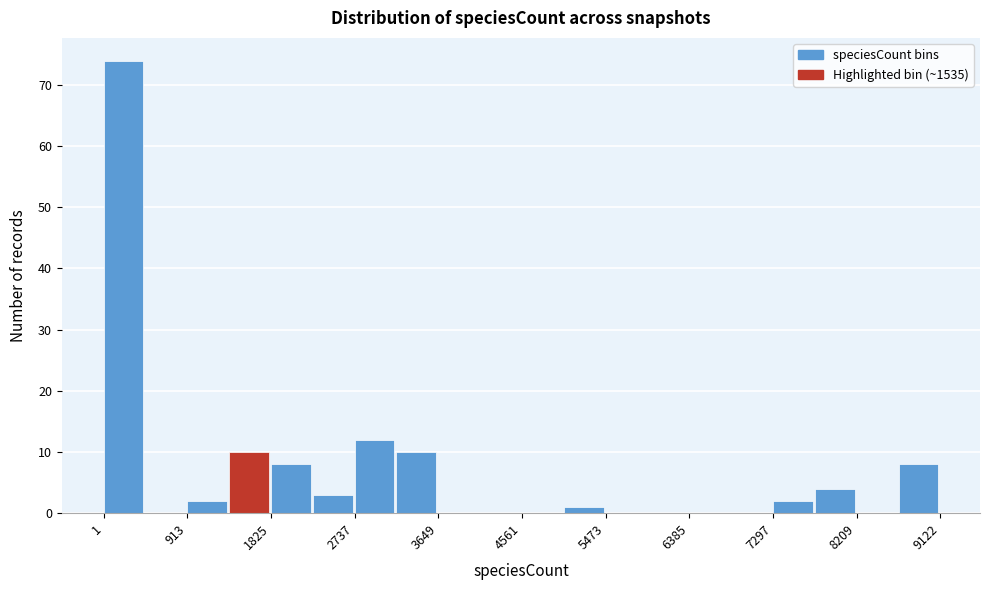

Reading left to right, list every bar in this chart as the range it spans on the x-axis followed by its height. Neither the bar edges nor the heights are printed on the chart, so give them approximately, as read against the axes.

0 to 500: 74
500 to 900: 0
900 to 1400: 2
1400 to 1800: 10
1800 to 2300: 8
2300 to 2700: 3
2700 to 3200: 12
3200 to 3600: 10
3600 to 4100: 0
4100 to 4600: 0
4600 to 5000: 0
5000 to 5500: 1
5500 to 5900: 0
5900 to 6400: 0
6400 to 6800: 0
6800 to 7300: 0
7300 to 7800: 2
7800 to 8200: 4
8200 to 8700: 0
8700 to 9100: 8